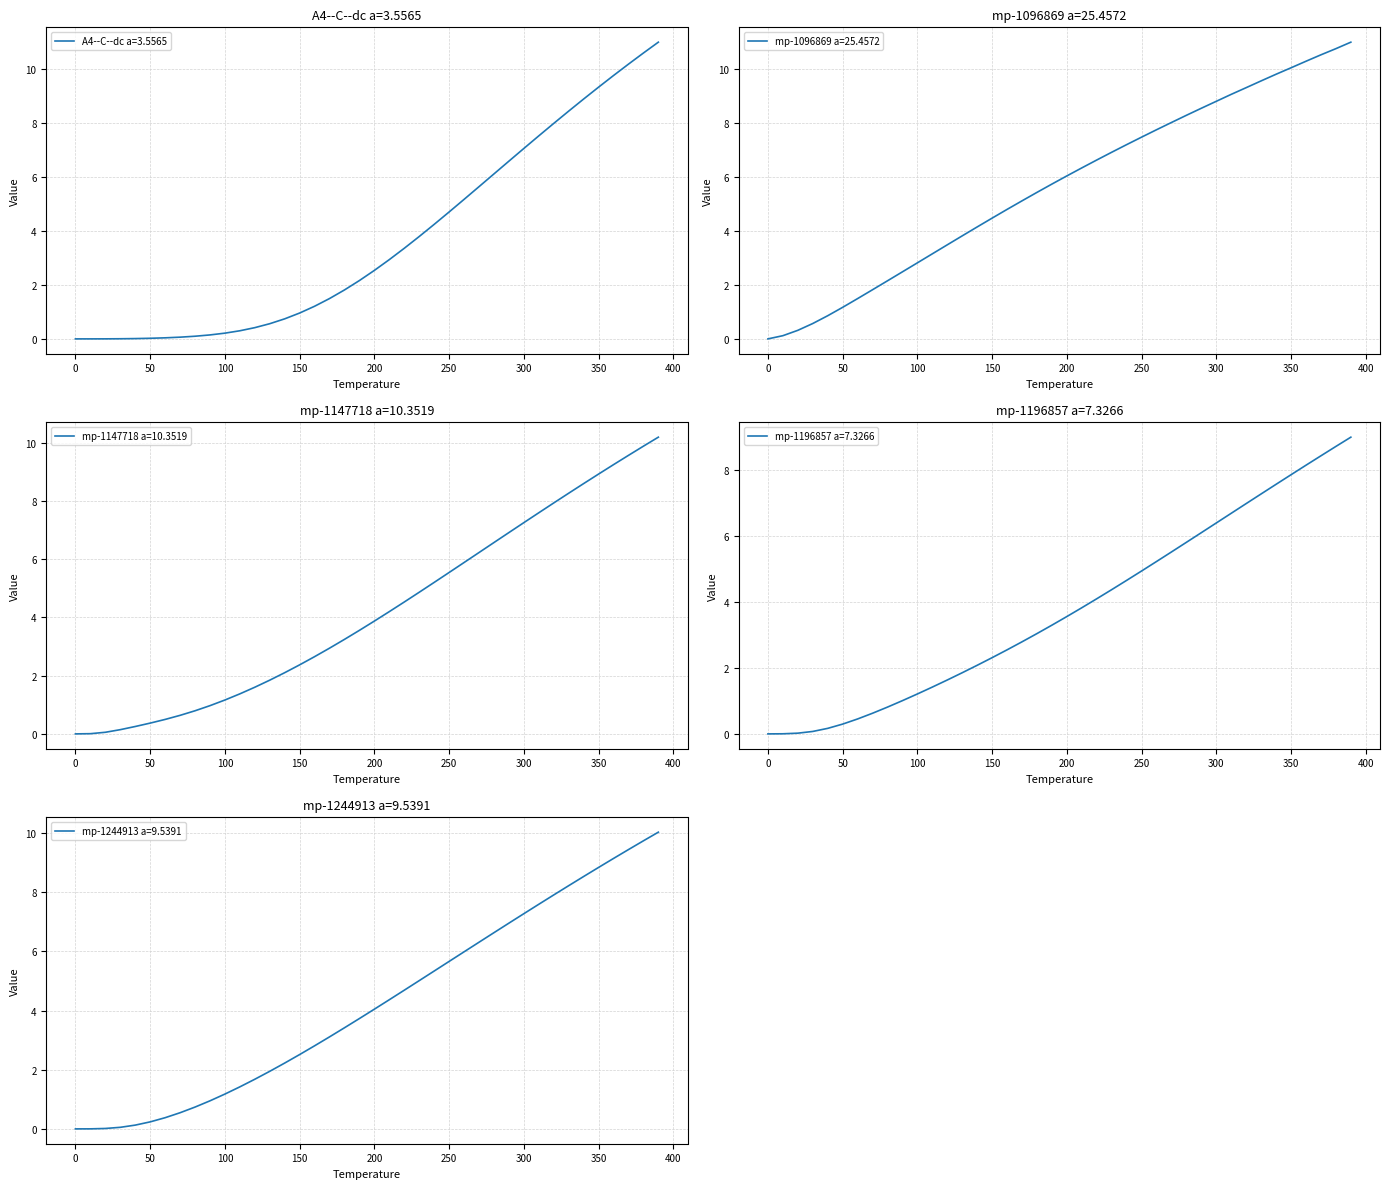

At how many categories does at least one series exceed 5?

23